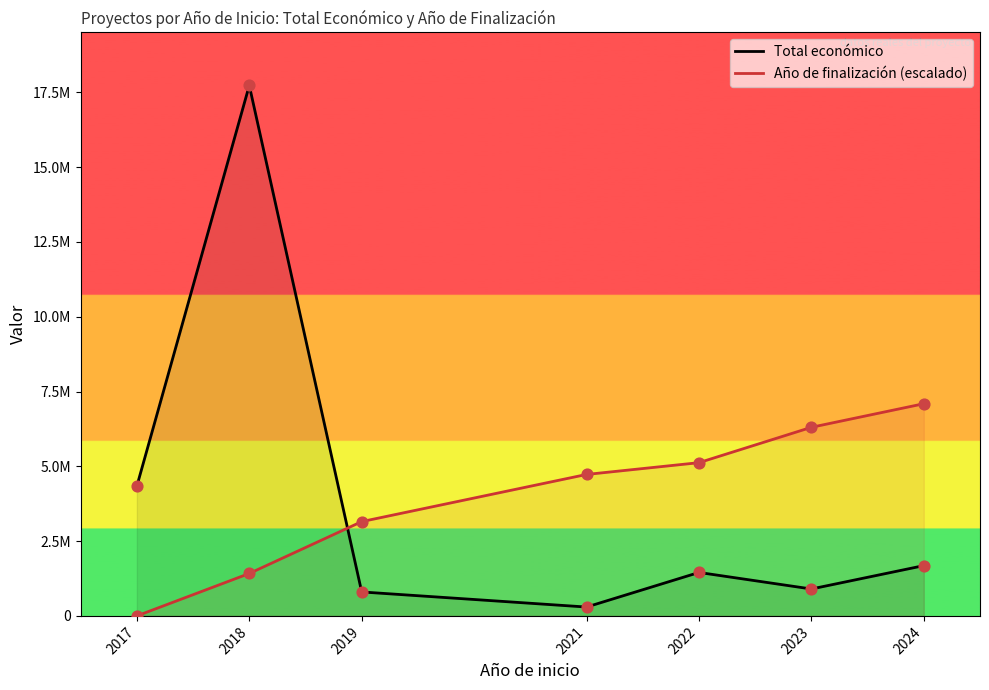

Which series has the widest spread of Y values?

Total económico